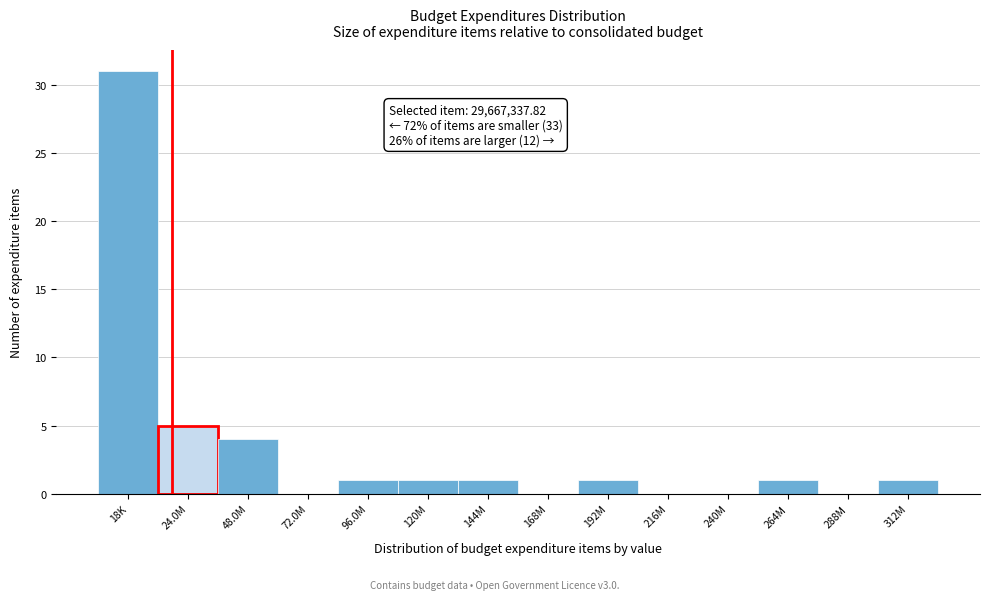

Reading left to right, transcribe all the data shown in this chart.

18K=31	24.0M=5	48.0M=4	72.0M=0	96.0M=1	120M=1	144M=1	168M=0	192M=1	216M=0	240M=0	264M=1	288M=0	312M=1